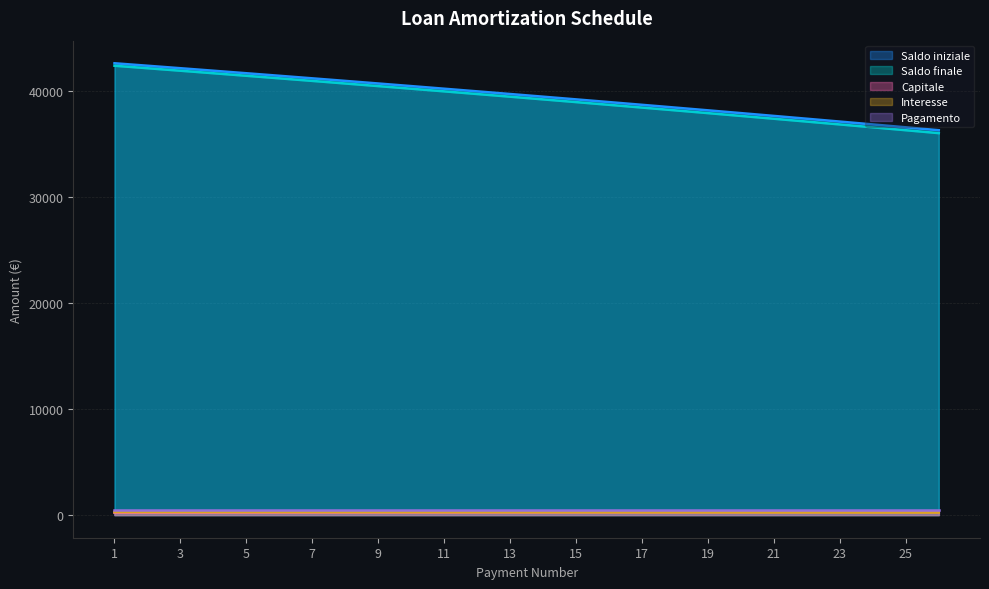

What is the maximum value shown in the chart?

42610.0